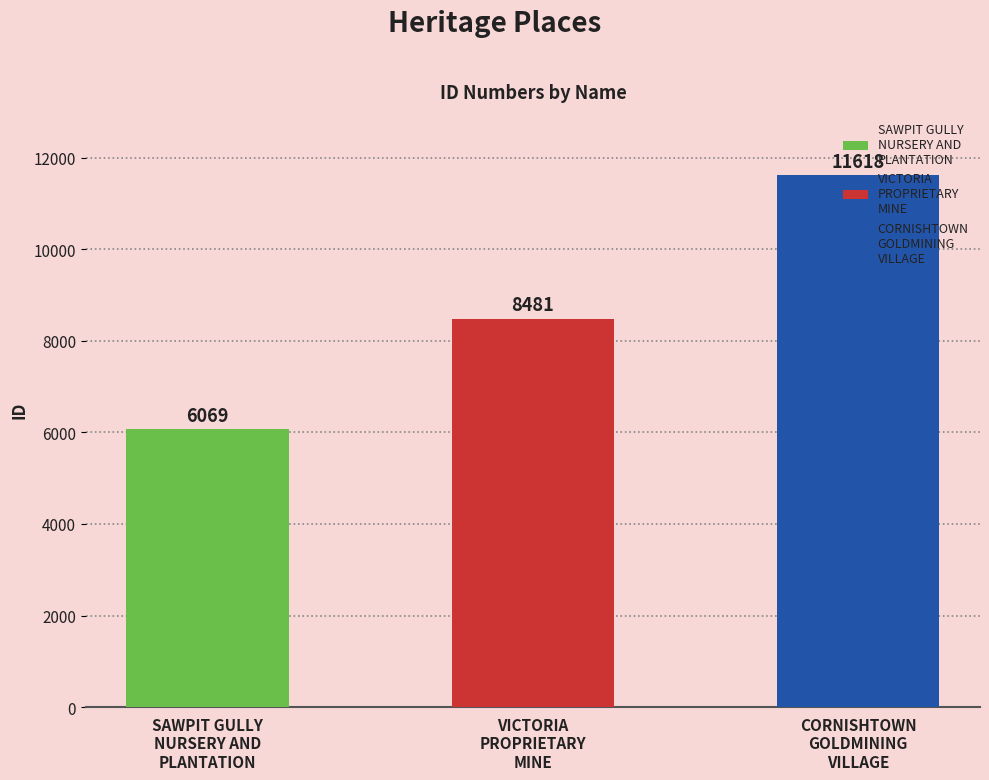

What is the minimum value shown in the chart?

6069